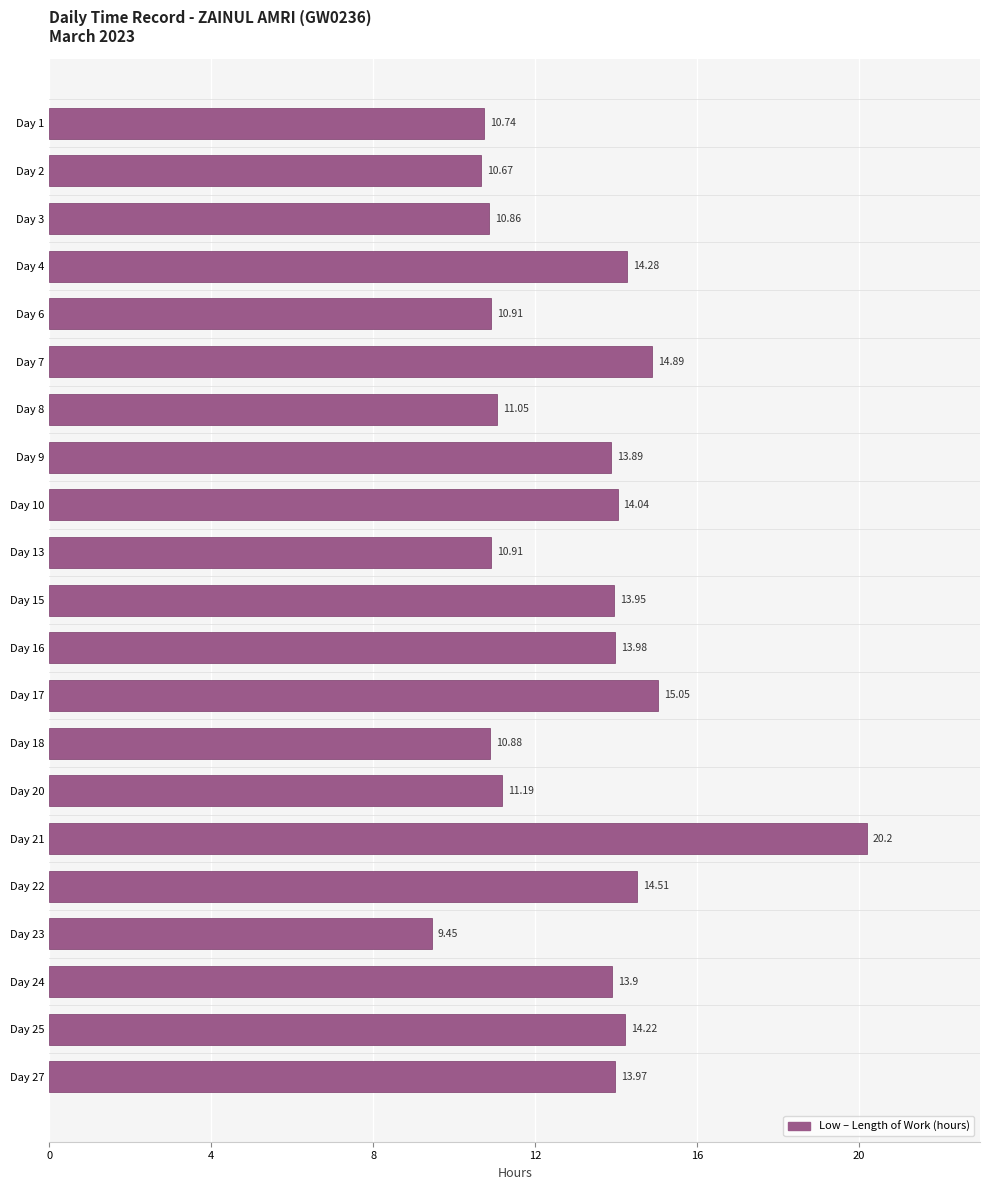

Which has a higher value, Day 13 or Day 3?

Day 13